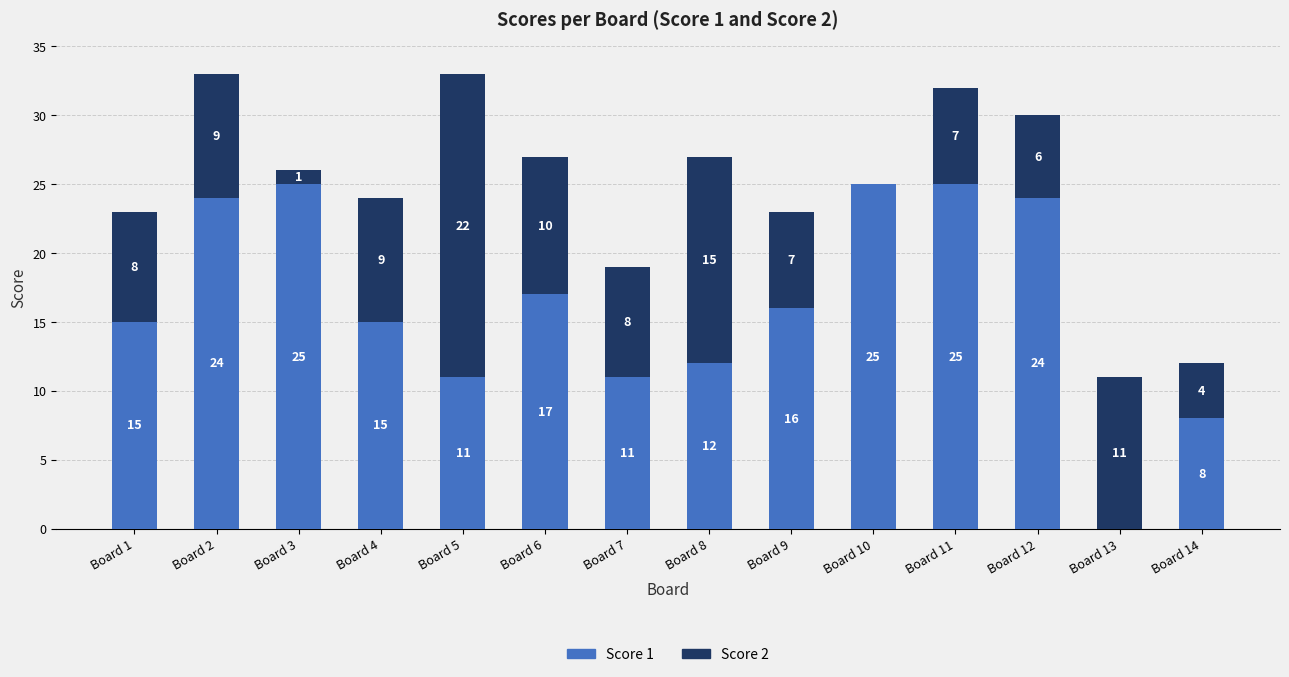

Reading right to left, transcribe the values for Score 1.

Board 14=8	Board 13=0	Board 12=24	Board 11=25	Board 10=25	Board 9=16	Board 8=12	Board 7=11	Board 6=17	Board 5=11	Board 4=15	Board 3=25	Board 2=24	Board 1=15